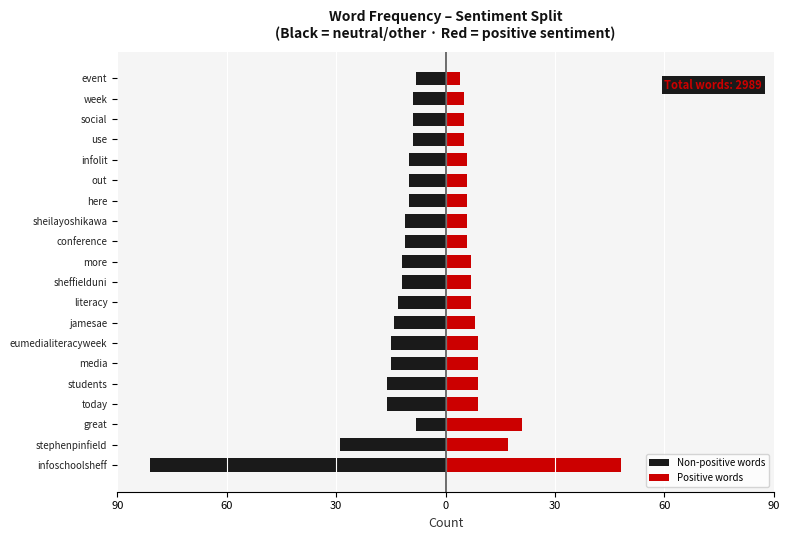

What is the value of the Non-positive words bar at the 17th from the left?

-9